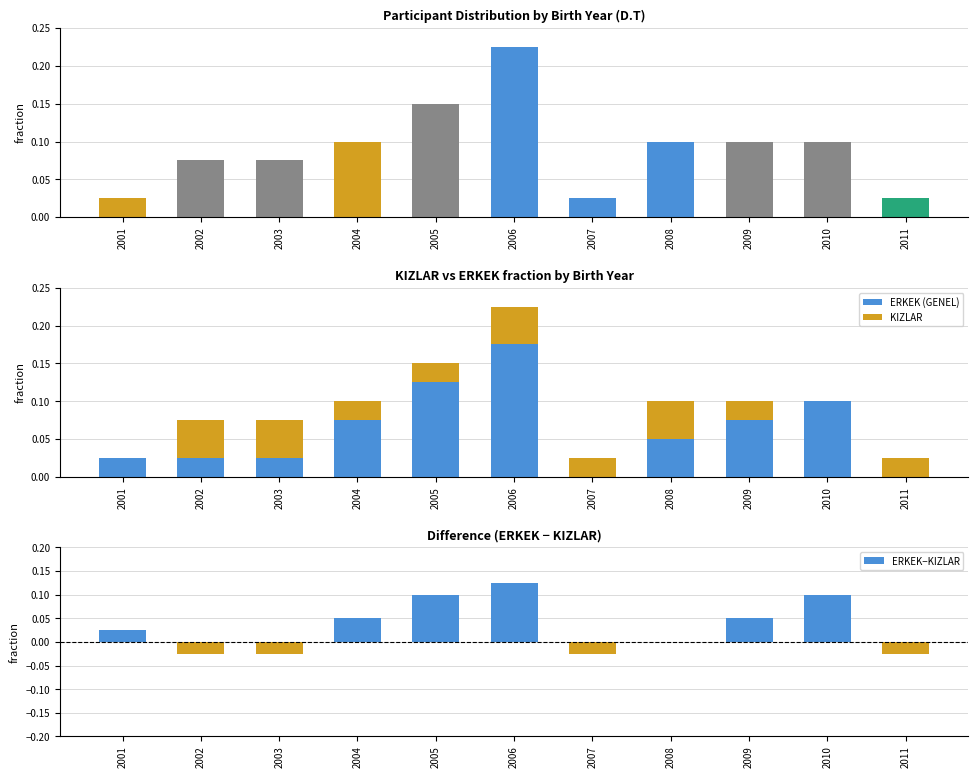

Rank the series by their average value, from lowest to highest.

KIZLAR, ERKEK (GENEL)